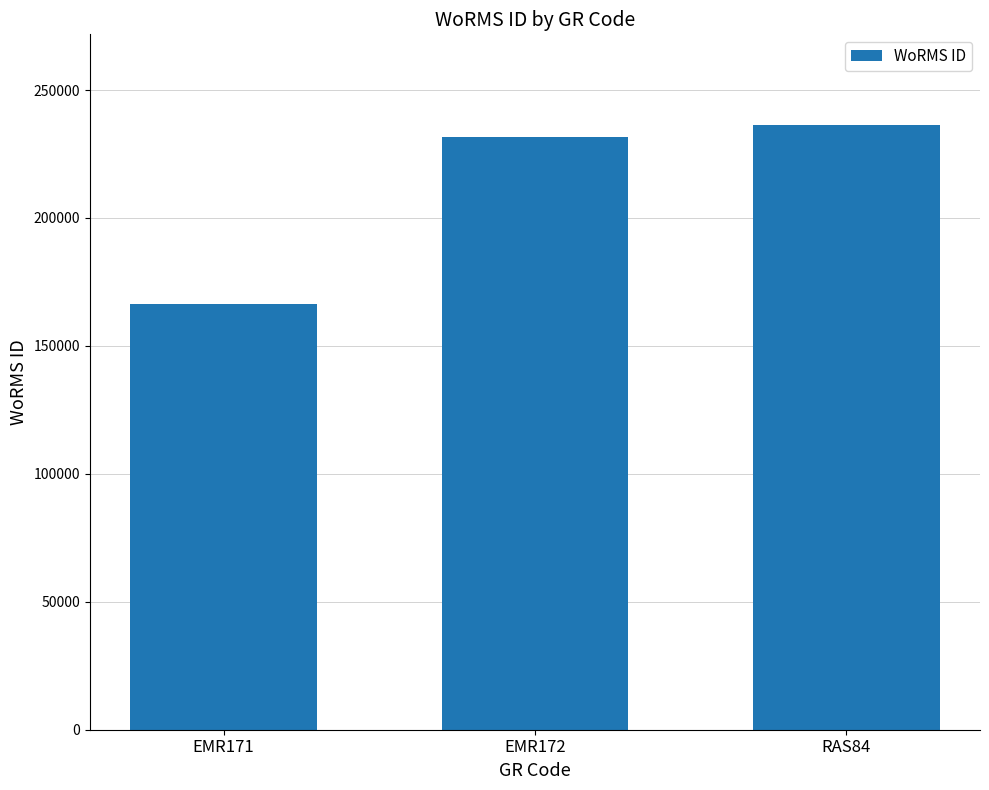

Read the value at EMR172.

231816